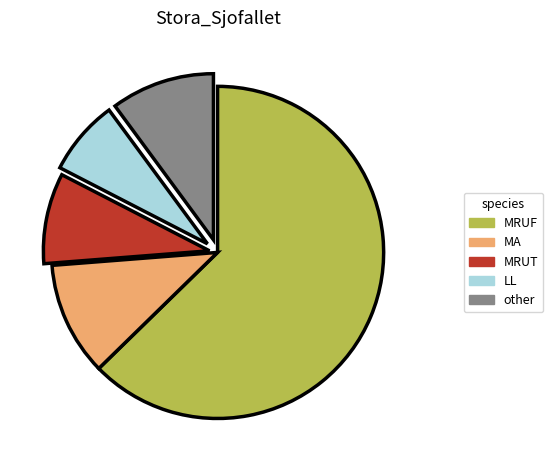

Is it true that other is 3% of the pie?

False